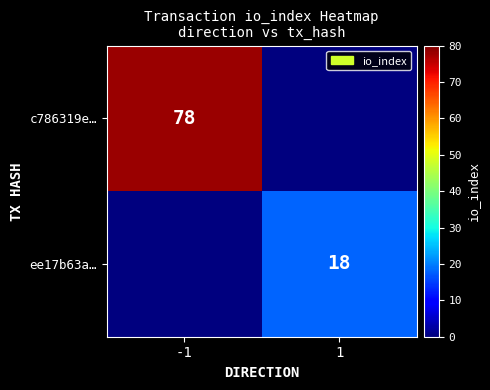

Is the value of c786319e… at -1 greater than the value of ee17b63a… at 1?

Yes